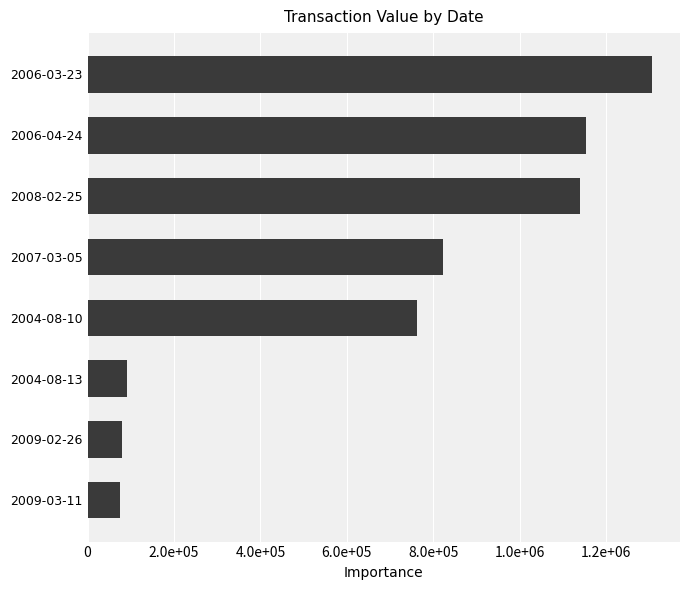

What is the average value?

678677